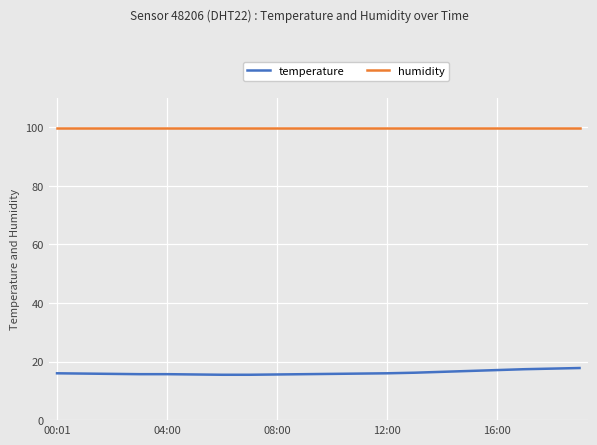

What is the smallest value displayed?

15.5